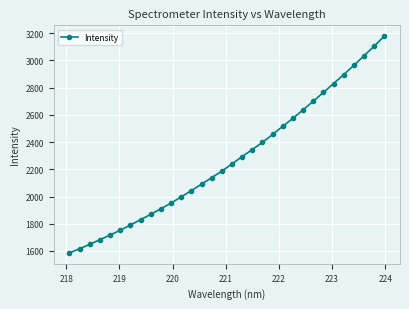

True or false: there are more than 2 points higher than both neighbors.

False